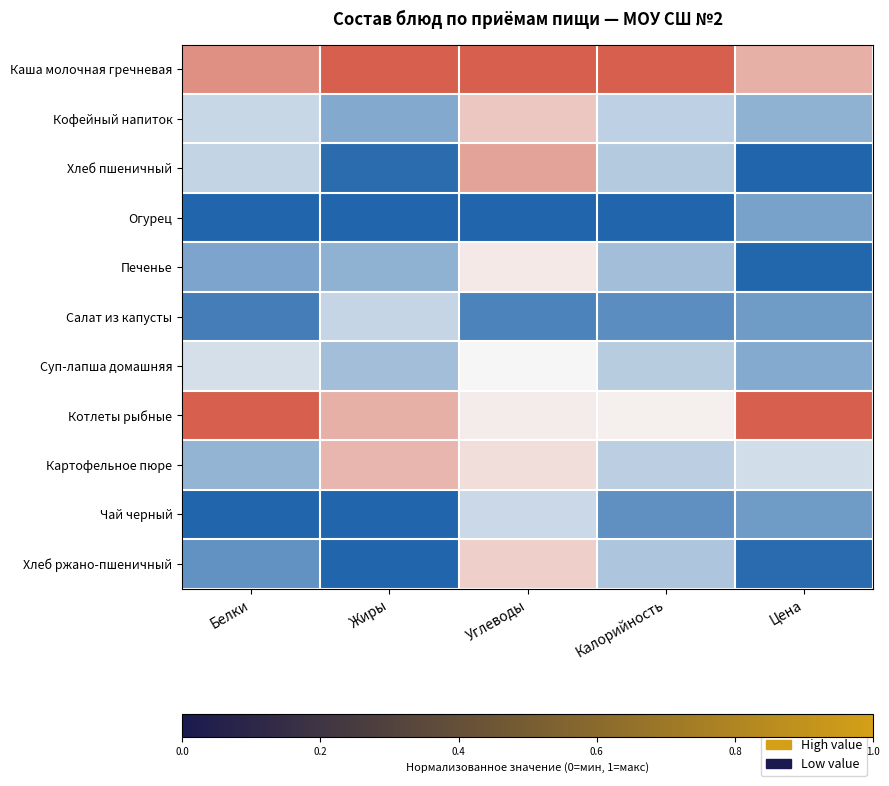

Reading left to right, extract all data points from this chart.

Каша молочная гречневая: Белки=0.8	Жиры=1.0	Углеводы=1.0	Калорийность=1.0	Цена=0.7
Кофейный напиток: Белки=0.4	Жиры=0.2	Углеводы=0.7	Калорийность=0.4	Цена=0.3
Хлеб пшеничный: Белки=0.4	Жиры=0.0	Углеводы=0.8	Калорийность=0.3	Цена=0.0
Огурец: Белки=0.0	Жиры=0.0	Углеводы=0.0	Калорийность=0.0	Цена=0.2
Печенье: Белки=0.2	Жиры=0.3	Углеводы=0.5	Калорийность=0.3	Цена=0.0
Салат из капусты: Белки=0.1	Жиры=0.4	Углеводы=0.1	Калорийность=0.1	Цена=0.2
Суп-лапша домашняя: Белки=0.4	Жиры=0.3	Углеводы=0.5	Калорийность=0.4	Цена=0.2
Котлеты рыбные: Белки=1.0	Жиры=0.7	Углеводы=0.5	Калорийность=0.5	Цена=1.0
Картофельное пюре: Белки=0.3	Жиры=0.7	Углеводы=0.6	Калорийность=0.4	Цена=0.4
Чай черный: Белки=0.0	Жиры=0.0	Углеводы=0.4	Калорийность=0.1	Цена=0.2
Хлеб ржано-пшеничный: Белки=0.2	Жиры=0.0	Углеводы=0.6	Калорийность=0.3	Цена=0.0